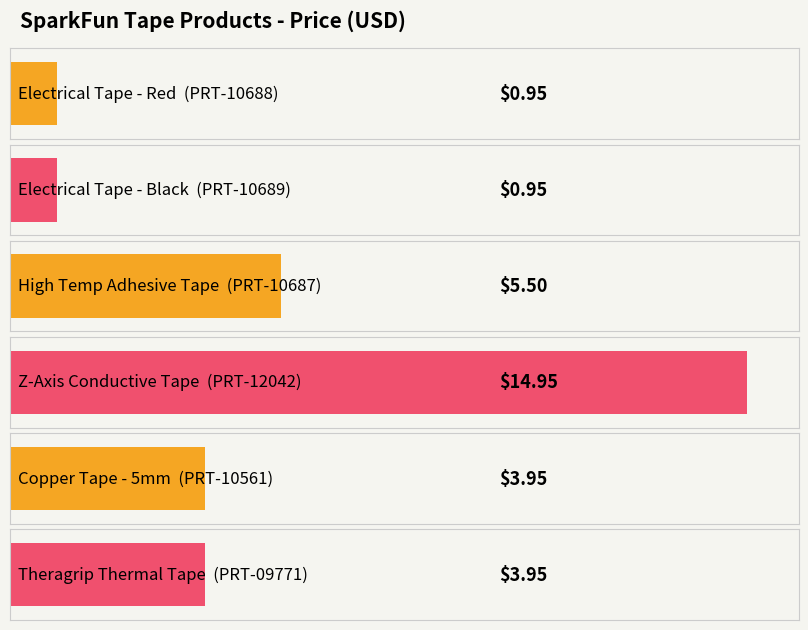

What is the maximum value shown in the chart?

14.9